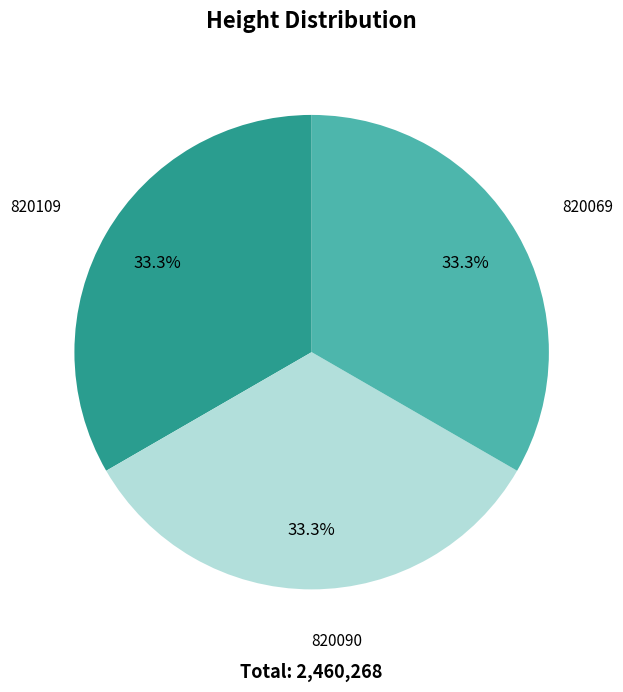

To the nearest percent, what percentage of the pie is 820069?

33%